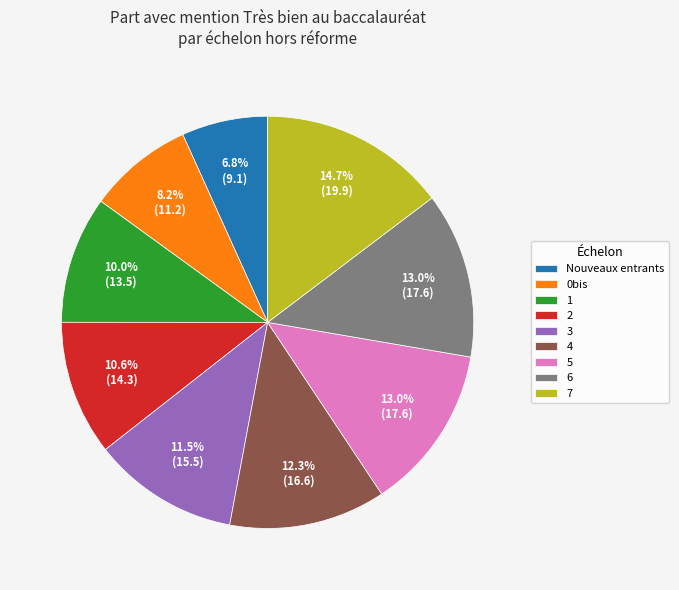

Which slice is the largest?

7